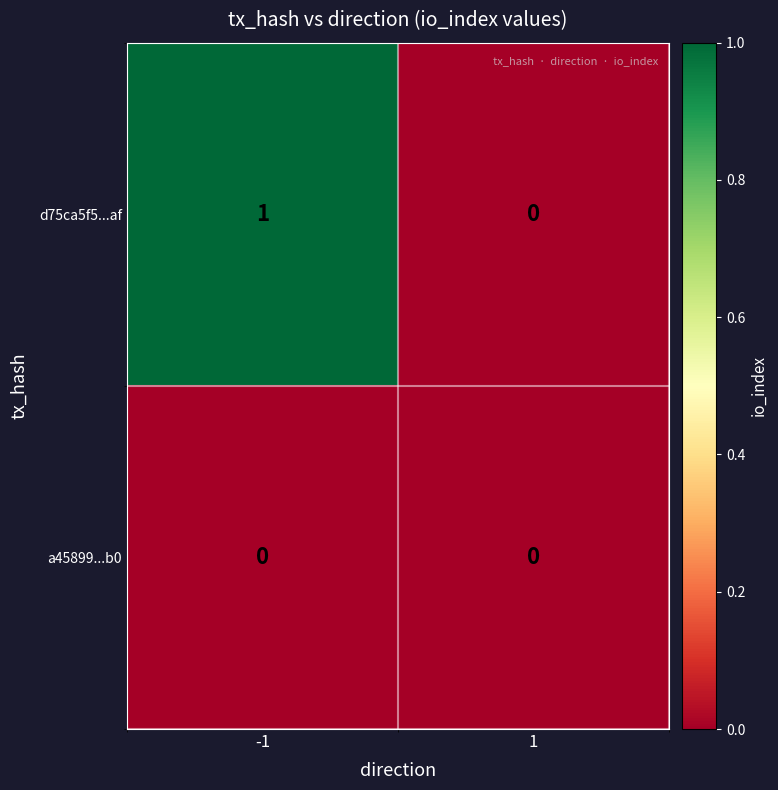

Reading left to right, list all the values displayed in this chart.

d75ca5f5...af: 1	0
a45899...b0: 0	0